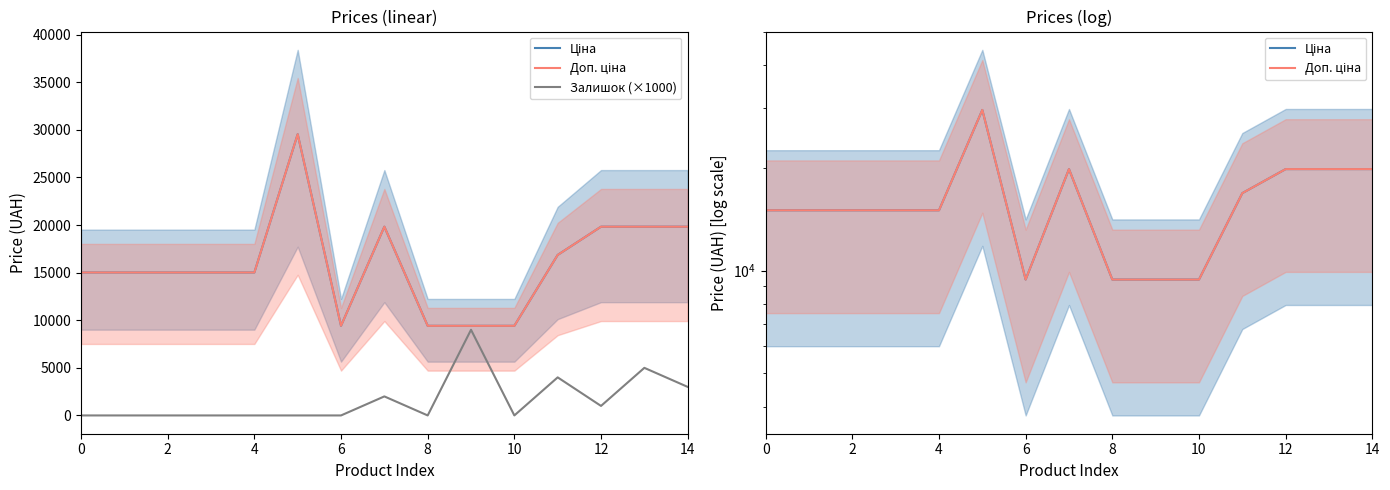

What is the difference between the second highest and second lowest values in the Ціна series?

10414.2